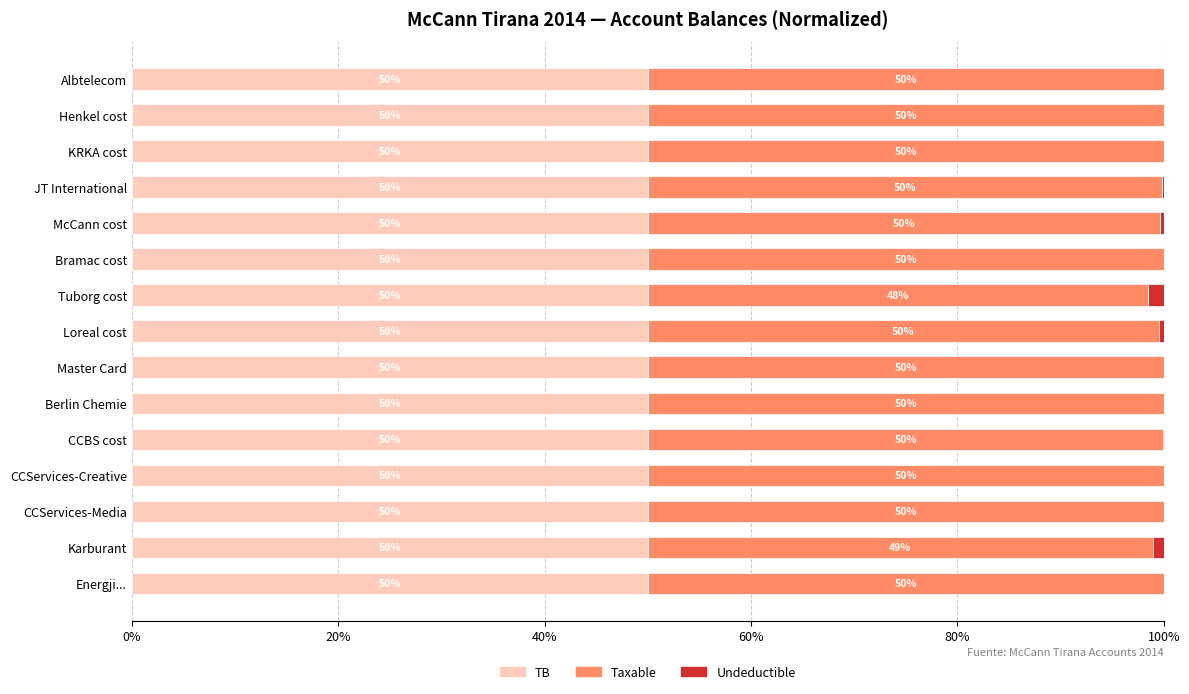

True or false: TB has a value of 50.0 at Master Card.

True